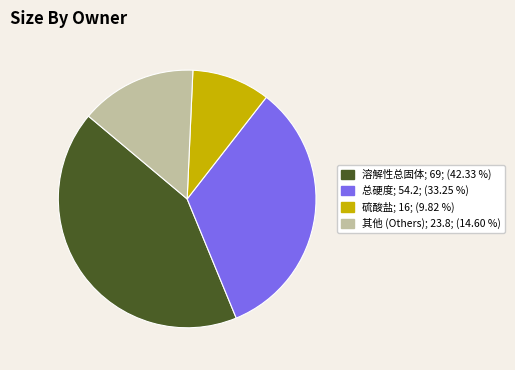

Is there a majority slice in this chart?

No